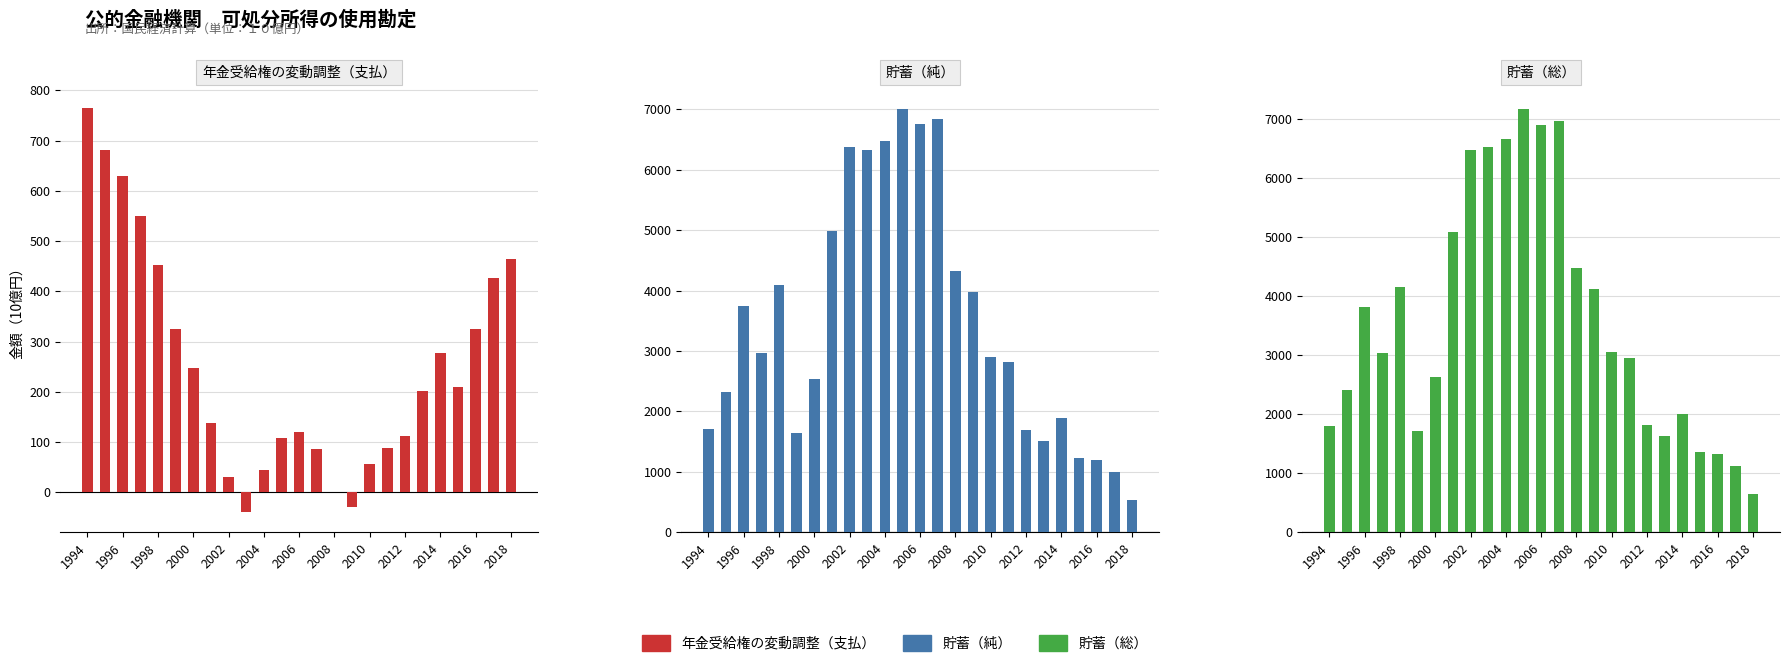

How many data points in 貯蓄（総） are less than 3038?

12